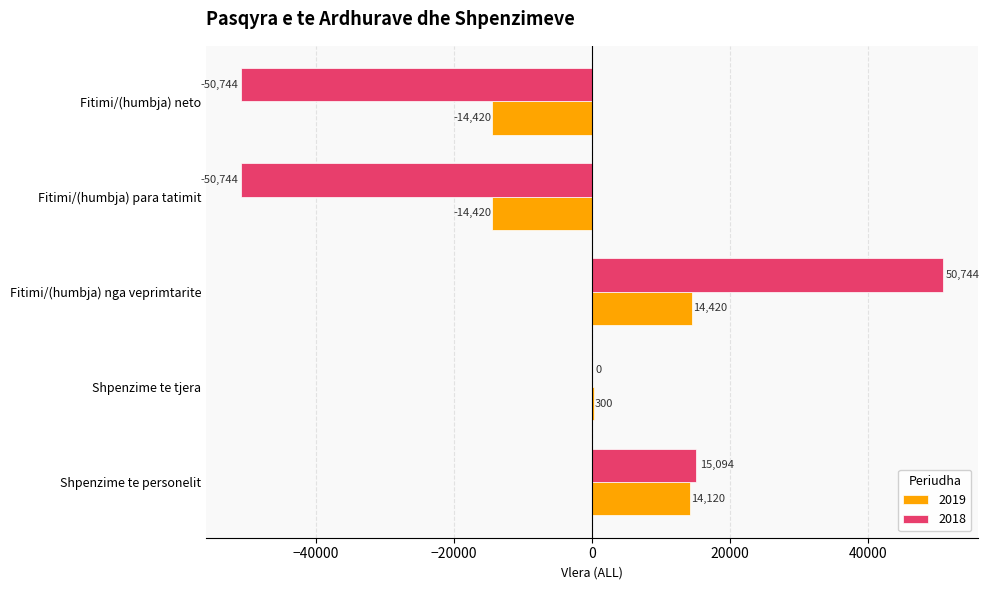

Read the 2018 value at Fitimi/(humbja) neto.

-50744